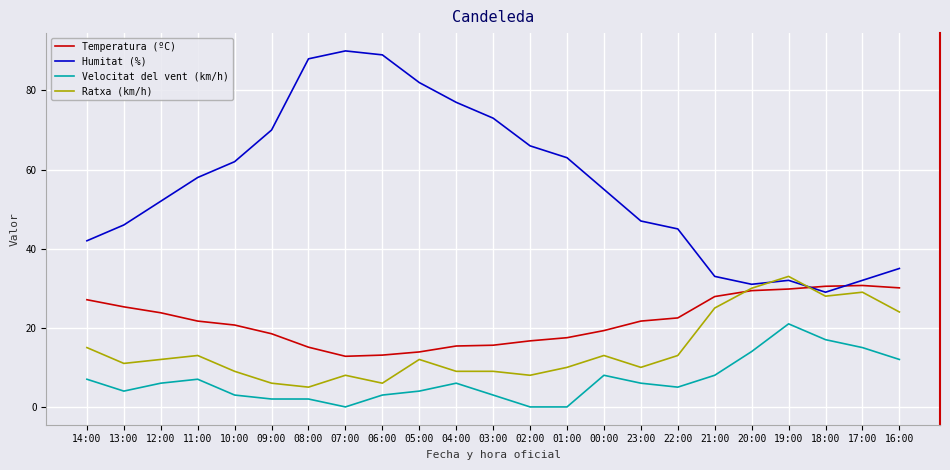

Which series has the widest spread of values?

Humitat (%)